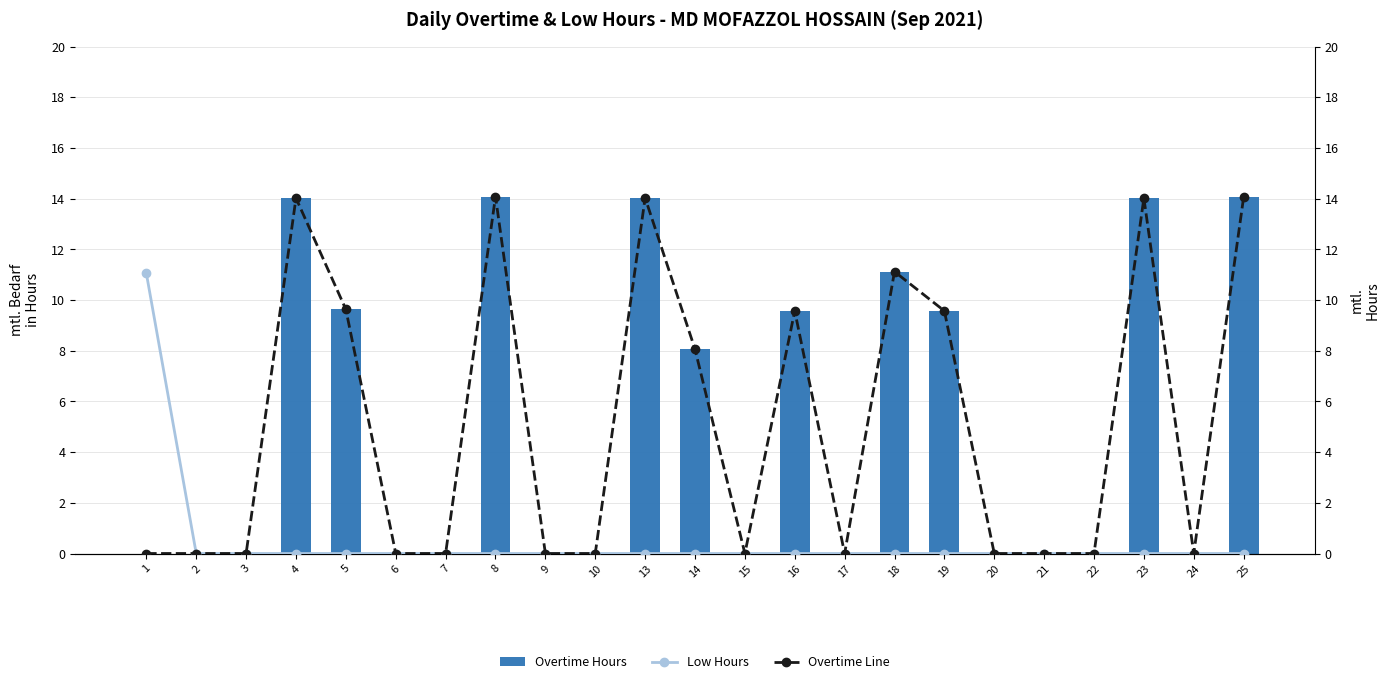

What is the difference between the maximum and minimum values in the Overtime Hours series?

14.1